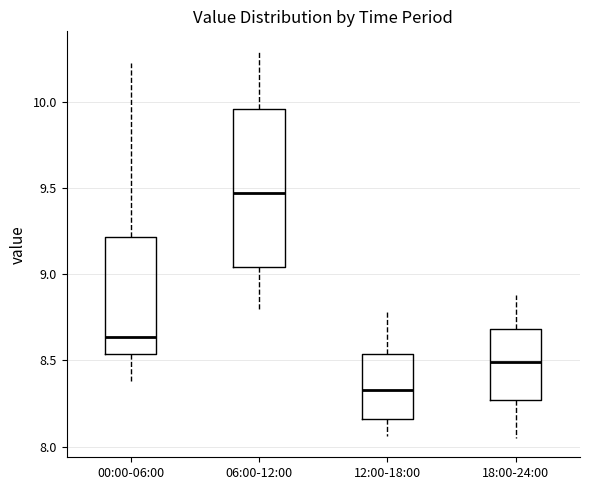

Reading left to right, read every box against the y-axis: the position of its median line, the range the box covers, and the ends of its whiskers. The values are not printed on the chart, so give them approximately, as read against the axis.

00:00-06:00: median 8.65, box 8.55 to 9.20, whiskers 8.40 to 10.25
06:00-12:00: median 9.50, box 9.05 to 9.95, whiskers 8.80 to 10.30
12:00-18:00: median 8.35, box 8.15 to 8.55, whiskers 8.05 to 8.80
18:00-24:00: median 8.50, box 8.25 to 8.70, whiskers 8.05 to 8.90